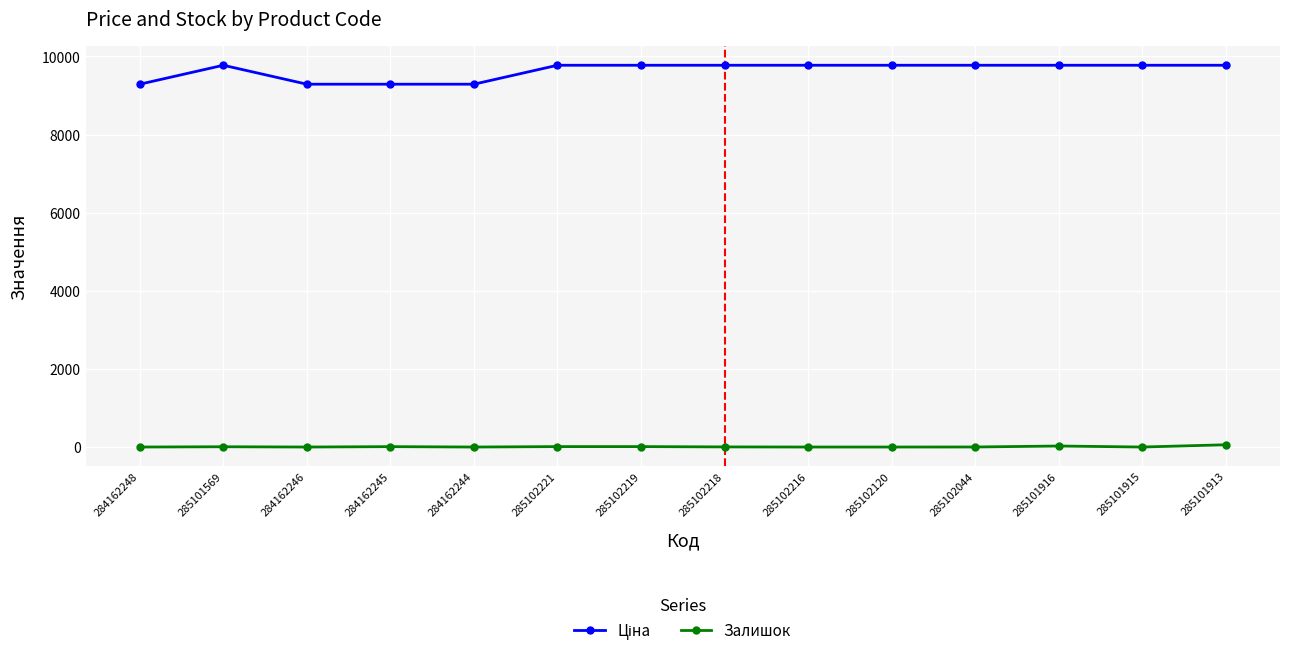

How many lines are shown in the chart?

2